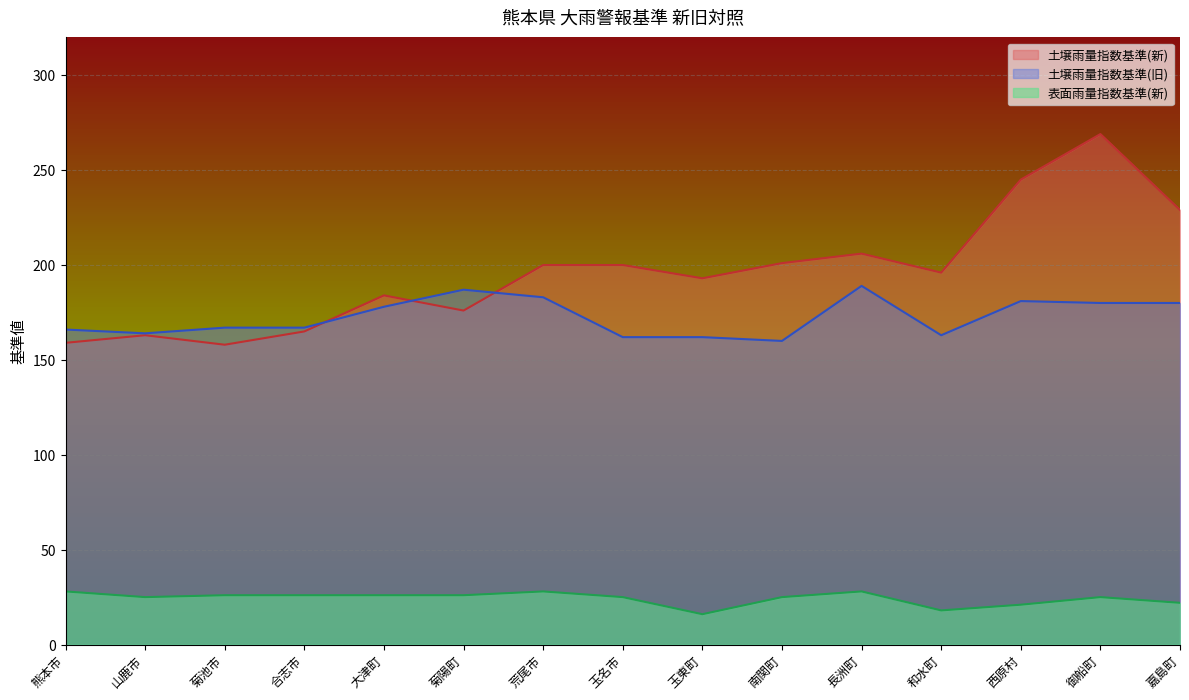

What is the label of the 2nd point from the right?

御船町